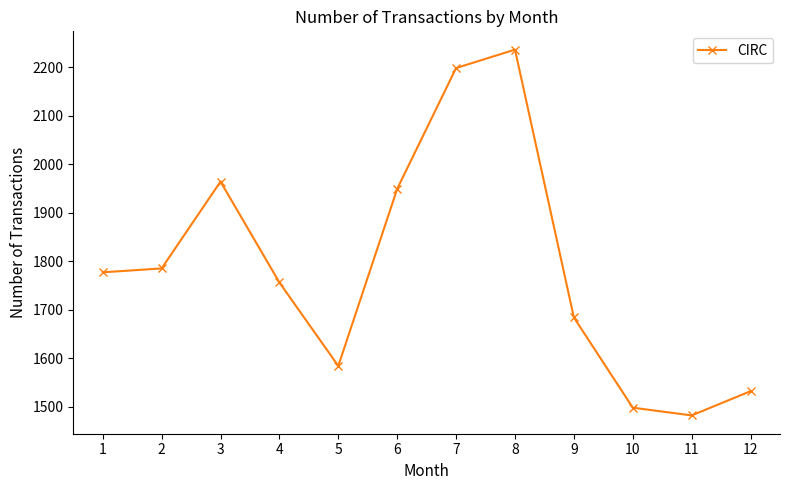

True or false: the data has more than 2 interior local peaks.

False